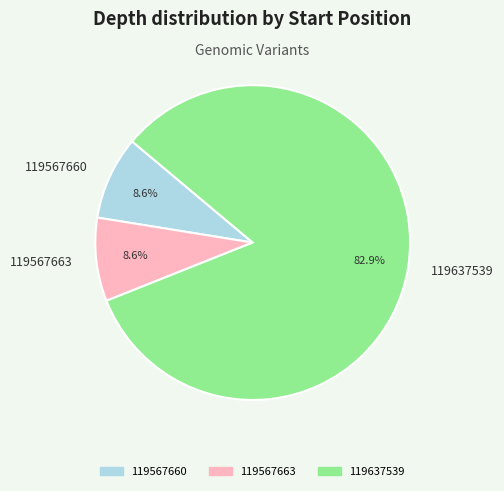

What is the largest slice in the pie chart?

119637539